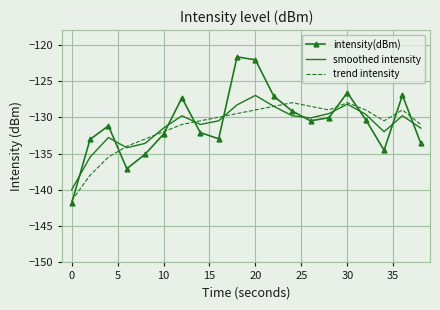

List the series in order of their peak value, highest first.

intensity(dBm), smoothed intensity, trend intensity